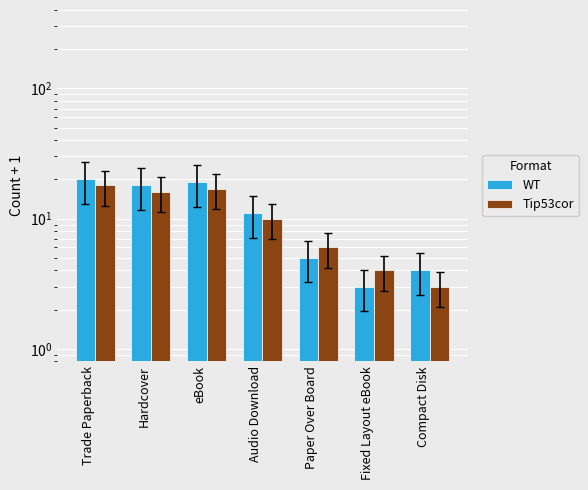

Are the bars horizontal?

No